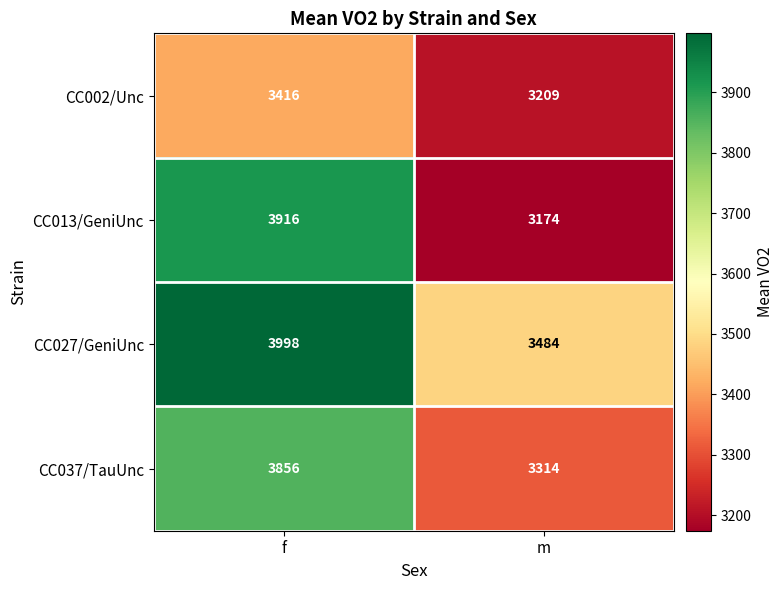

How many data points does each series have?

2